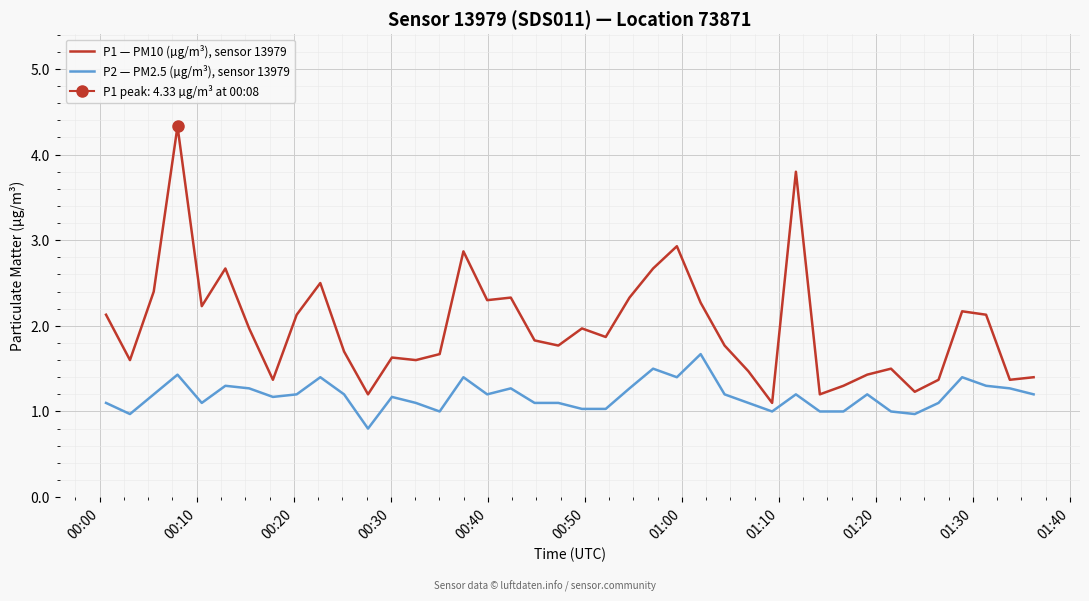

Reading left to right, extract all data points from this chart.

P1 — PM10 (µg/m³), sensor 13979: 2.1	1.6	2.4	4.3	2.2	2.7	2.0	1.4	2.1	2.5	1.7	1.2	1.6	1.6	1.7	2.9	2.3	2.3	1.8	1.8	2.0	1.9	2.3	2.7	2.9	2.3	1.8	1.5	1.1	3.8	1.2	1.3	1.4	1.5	1.2	1.4	2.2	2.1	1.4	1.4
P2 — PM2.5 (µg/m³), sensor 13979: 1.1	1.0	1.2	1.4	1.1	1.3	1.3	1.2	1.2	1.4	1.2	0.8	1.2	1.1	1.0	1.4	1.2	1.3	1.1	1.1	1.0	1.0	1.3	1.5	1.4	1.7	1.2	1.1	1.0	1.2	1.0	1.0	1.2	1.0	1.0	1.1	1.4	1.3	1.3	1.2